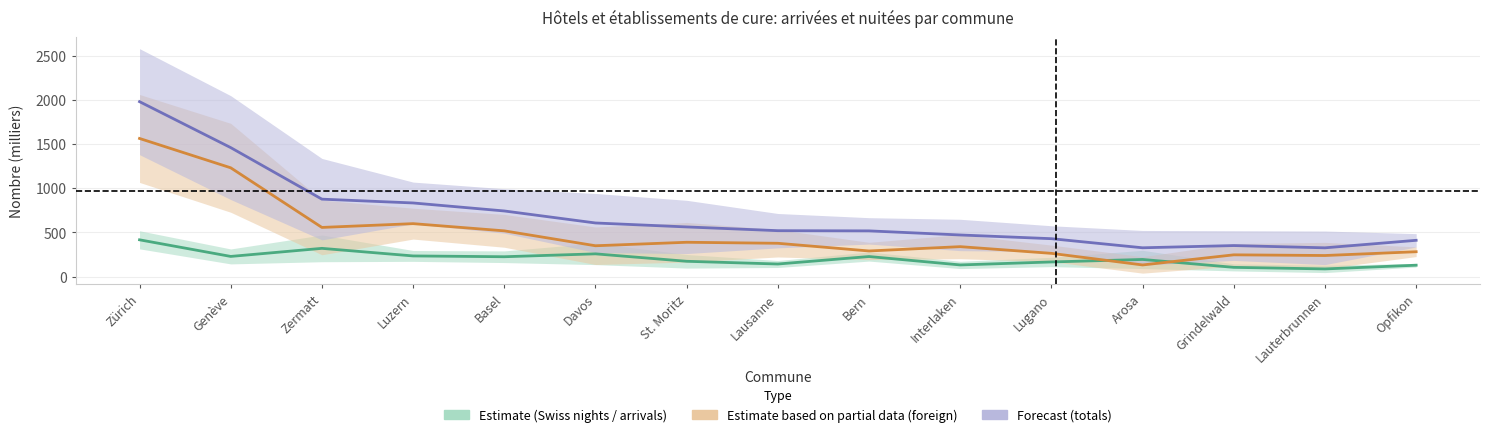

Is this an area chart (filled region under the line)?

No